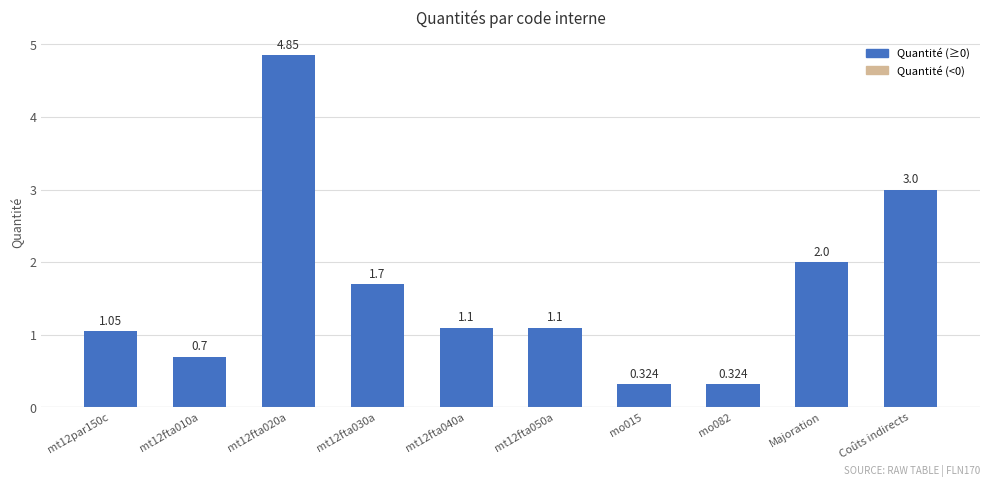

Is it true that the value at Majoration is 2.0?

True